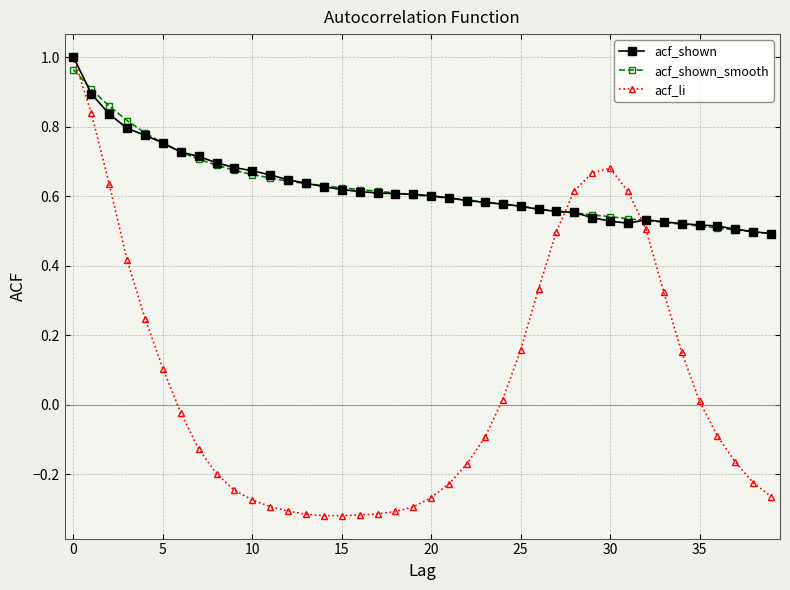

What are all the series names shown in the legend?

acf_shown, acf_shown_smooth, acf_li